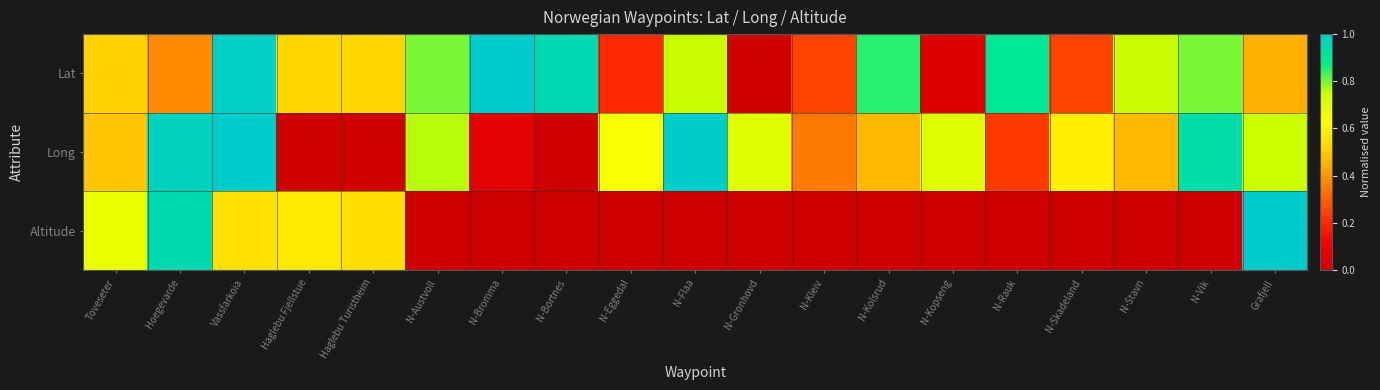

Reading right to left, transcribe all the data shown in this chart.

Lat: Grafjell=0.5	N-Vik=0.8	N-Stavn=0.8	N-Skadeland=0.2	N-Rauk=0.9	N-Kopseng=0.0	N-Kolsrud=0.8	N-Kleiv=0.2	N-Gronhovd=0.0	N-Flaa=0.8	N-Eggedal=0.2	N-Bortnes=0.9	N-Bromma=1.0	N-Austvoll=0.8	Haglebu Turistheim=0.5	Haglebu Fjellstue=0.5	Vassfarkoia=1.0	Hoegevarde=0.4	Toveseter=0.5
Long: Grafjell=0.7	N-Vik=0.9	N-Stavn=0.5	N-Skadeland=0.6	N-Rauk=0.2	N-Kopseng=0.7	N-Kolsrud=0.5	N-Kleiv=0.4	N-Gronhovd=0.7	N-Flaa=1.0	N-Eggedal=0.6	N-Bortnes=0.0	N-Bromma=0.1	N-Austvoll=0.8	Haglebu Turistheim=0.0	Haglebu Fjellstue=0.0	Vassfarkoia=1.0	Hoegevarde=1.0	Toveseter=0.5
Altitude: Grafjell=1.0	N-Vik=0.0	N-Stavn=0.0	N-Skadeland=0.0	N-Rauk=0.0	N-Kopseng=0.0	N-Kolsrud=0.0	N-Kleiv=0.0	N-Gronhovd=0.0	N-Flaa=0.0	N-Eggedal=0.0	N-Bortnes=0.0	N-Bromma=0.0	N-Austvoll=0.0	Haglebu Turistheim=0.5	Haglebu Fjellstue=0.6	Vassfarkoia=0.5	Hoegevarde=0.9	Toveseter=0.7